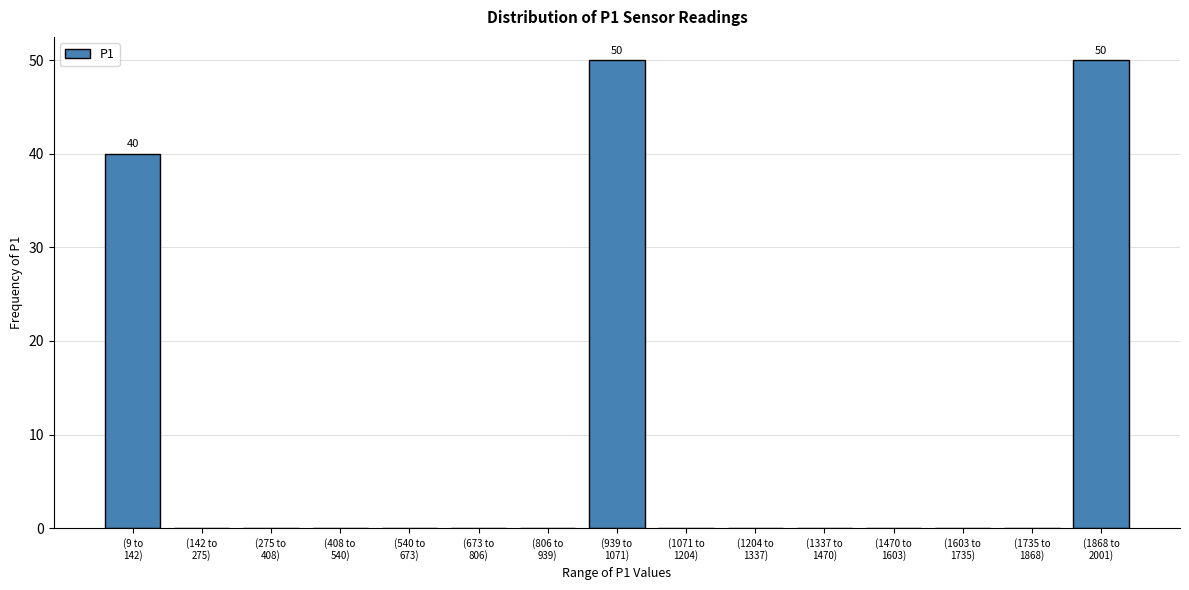

What is the sum of all values?

140